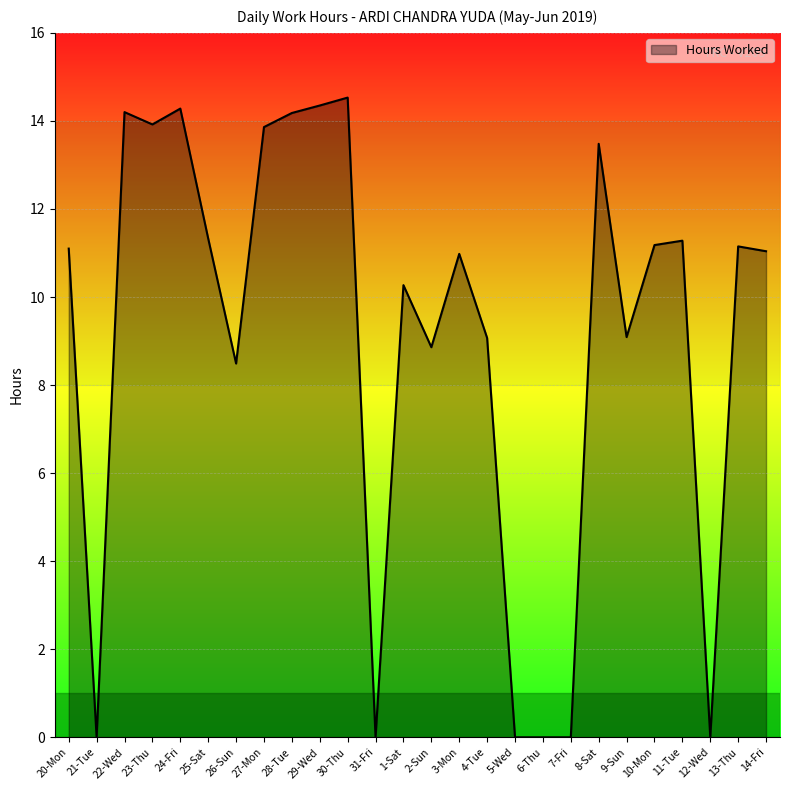

At which label is the value closest to 7?

26-Sun